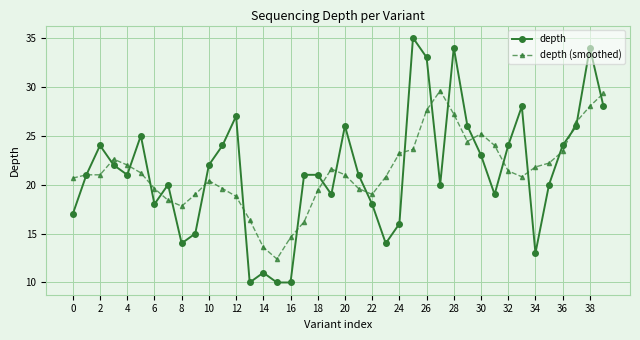

What is the highest value of the depth (smoothed) series?

29.6